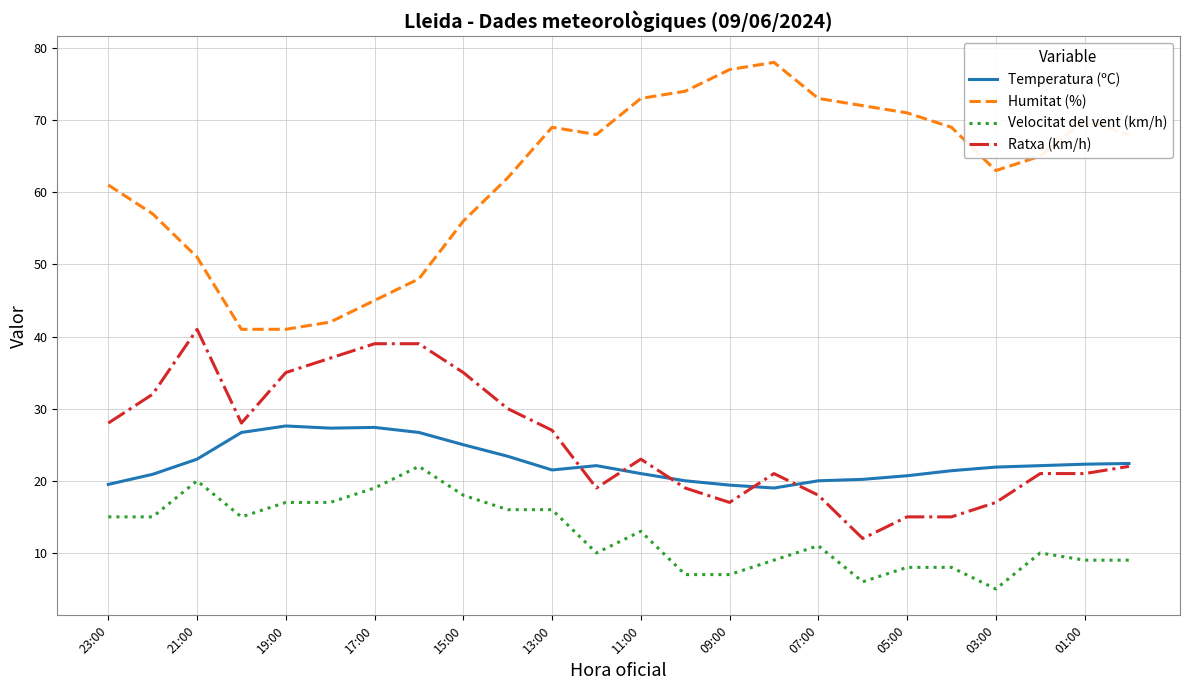

Does the chart have visible grid lines?

Yes